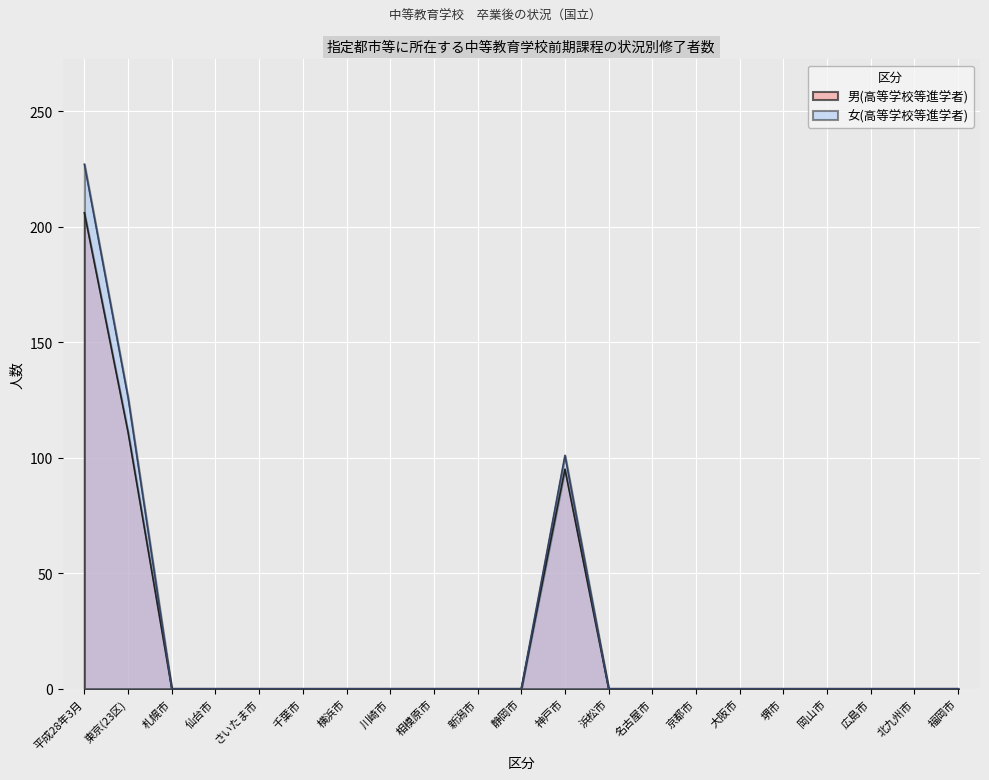

How many data points does each series have?

21